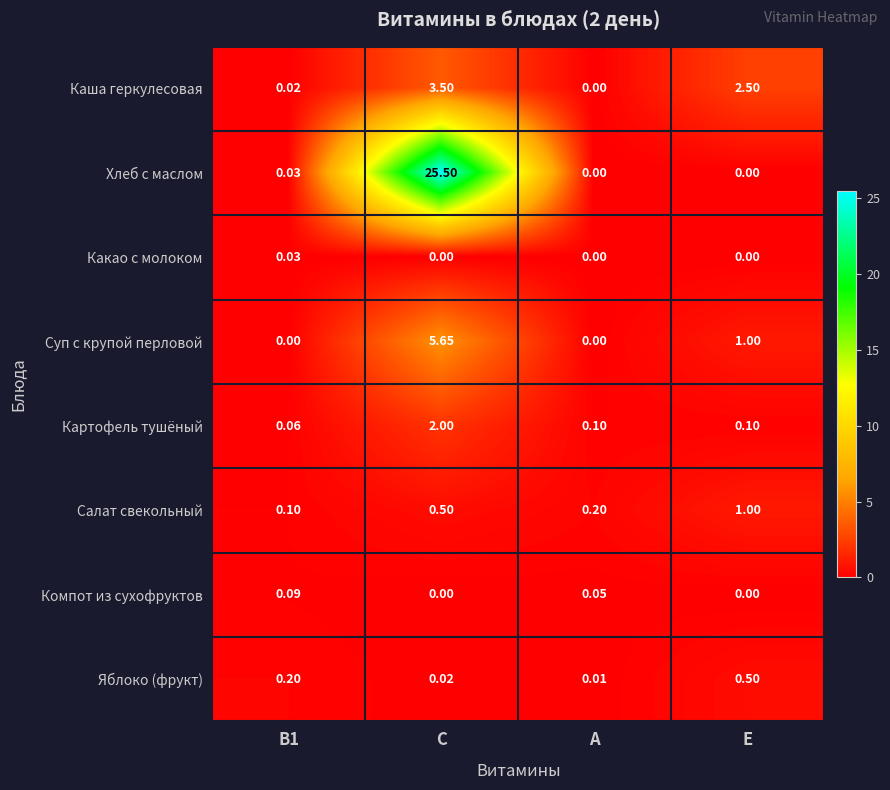

Which category has the lowest value in the Яблоко (фрукт) series?

A